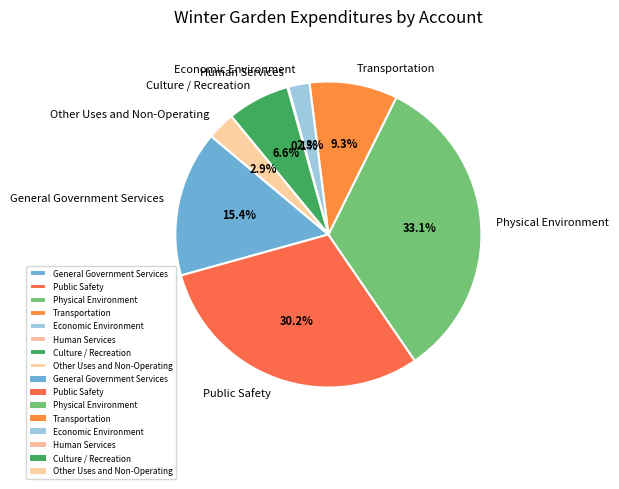

What is the largest slice in the pie chart?

Physical Environment